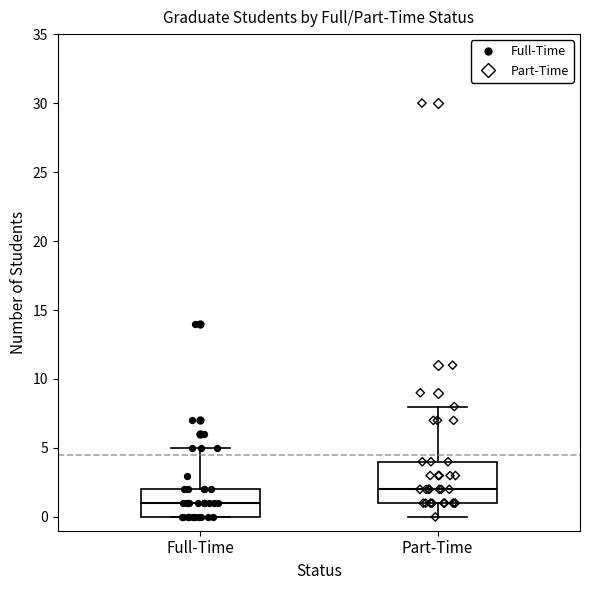

Which box is the tallest, from its lower edge to its upper edge?

Part-Time